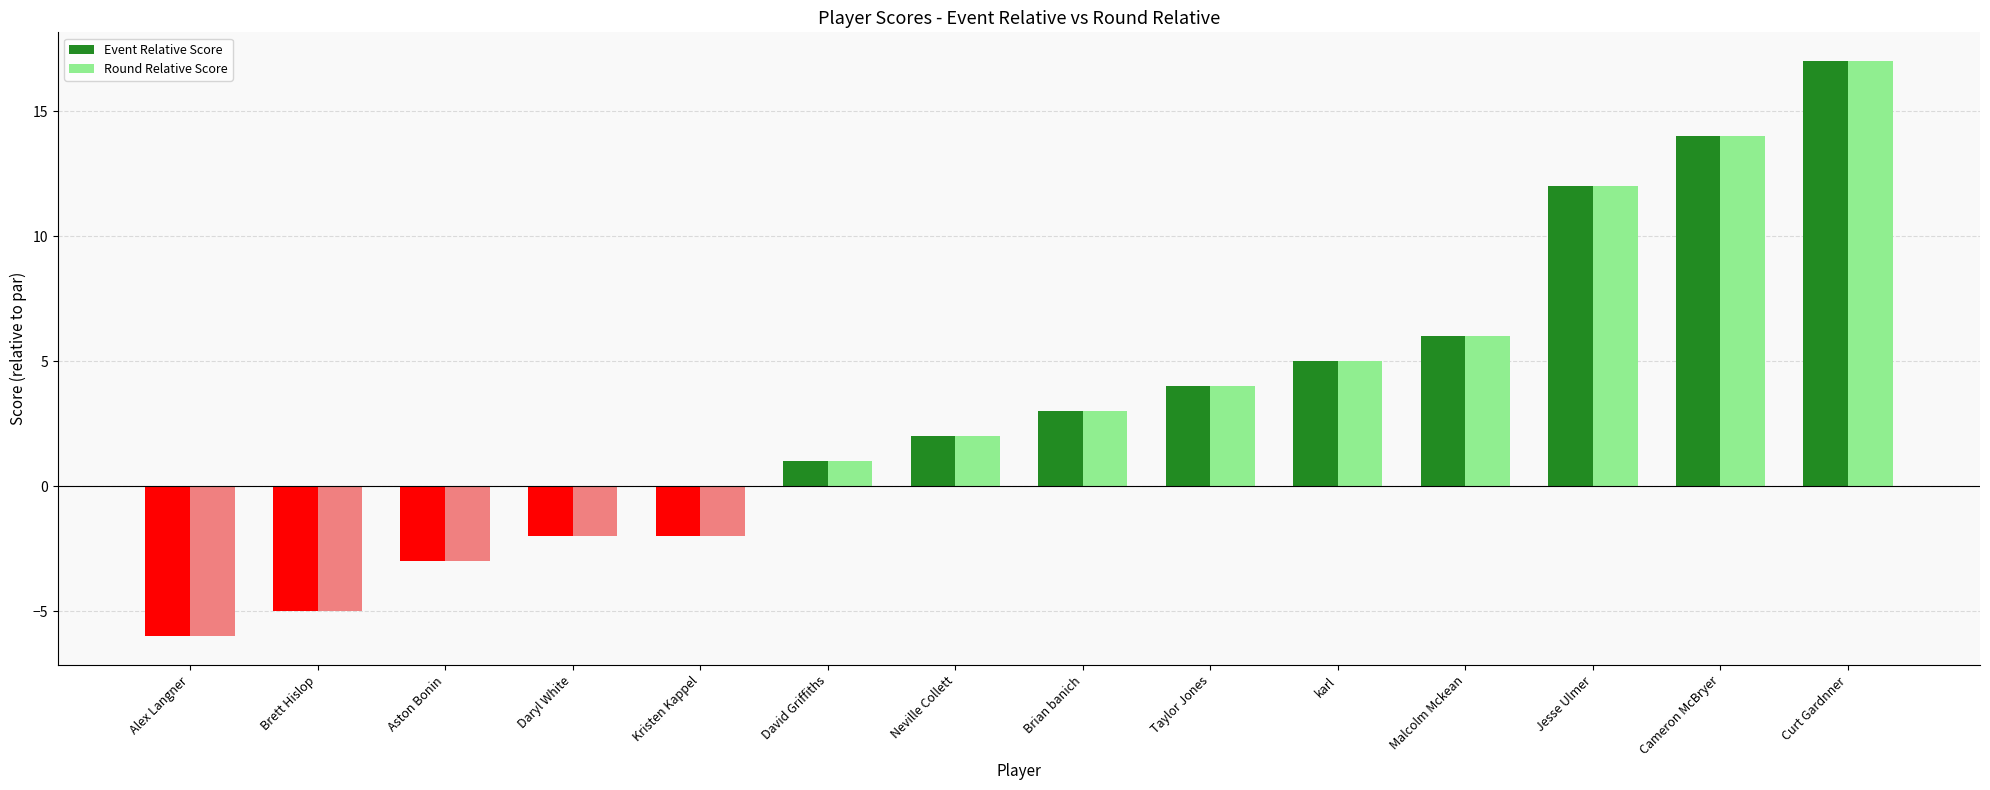

What is the label of the 14th bar from the left?

Curt Gardnner